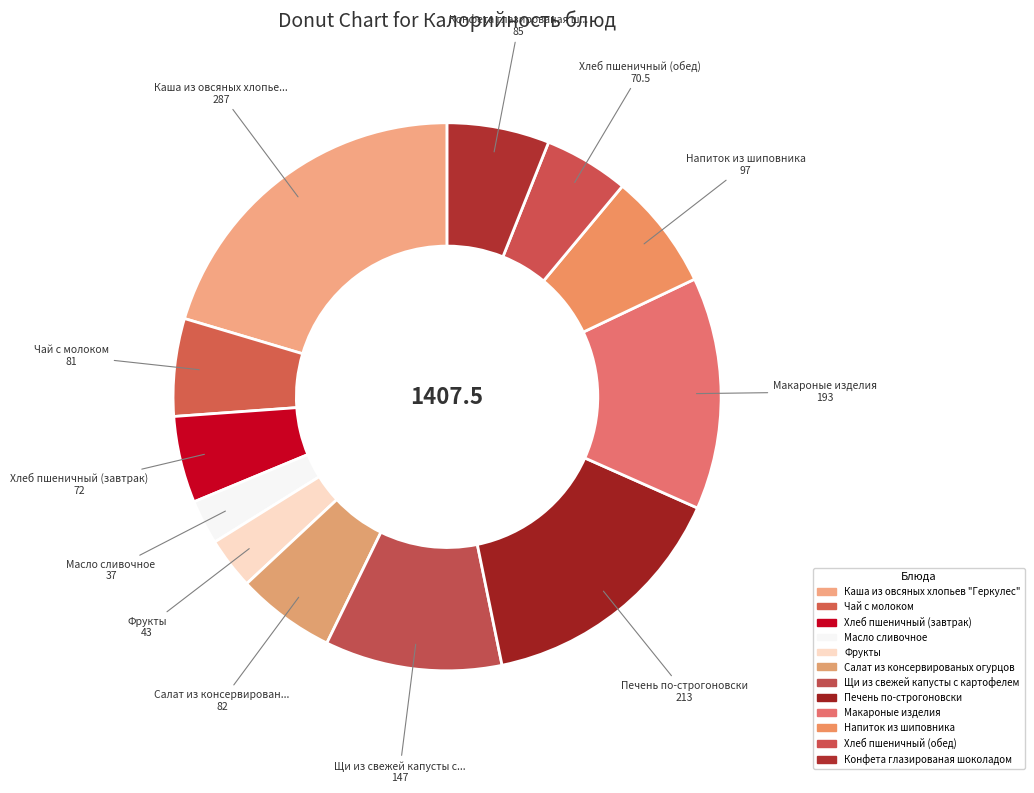

How many slices are in this pie chart?

12